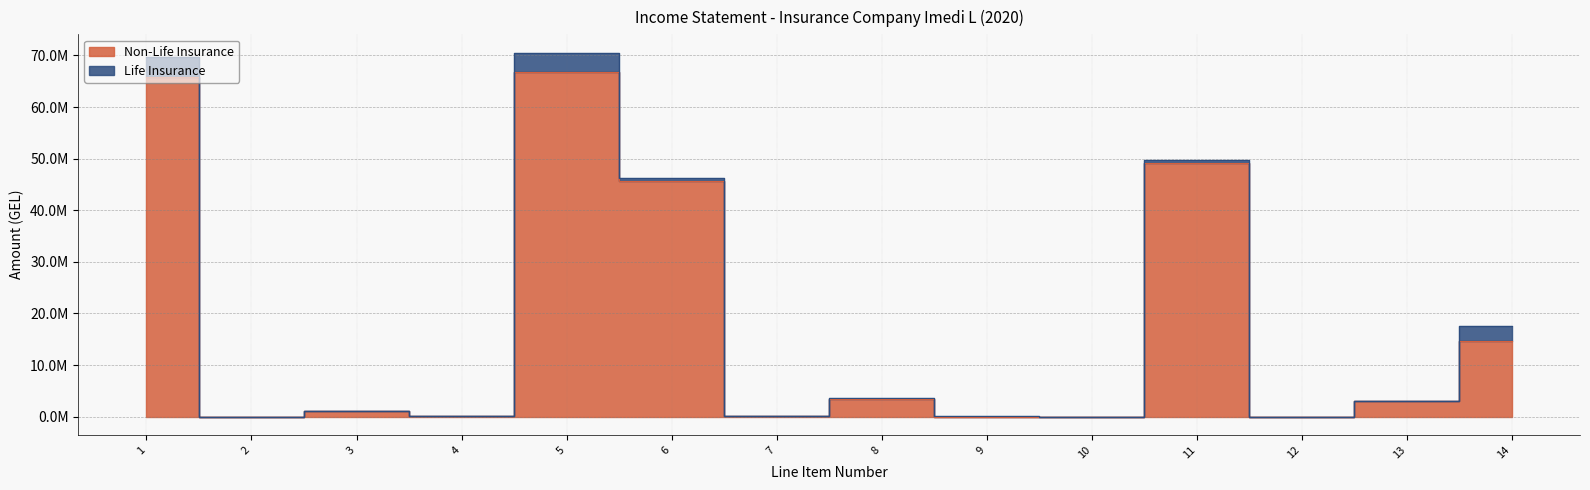

How many points are lower than both their immediate neighbors (excluding endpoints)?

5